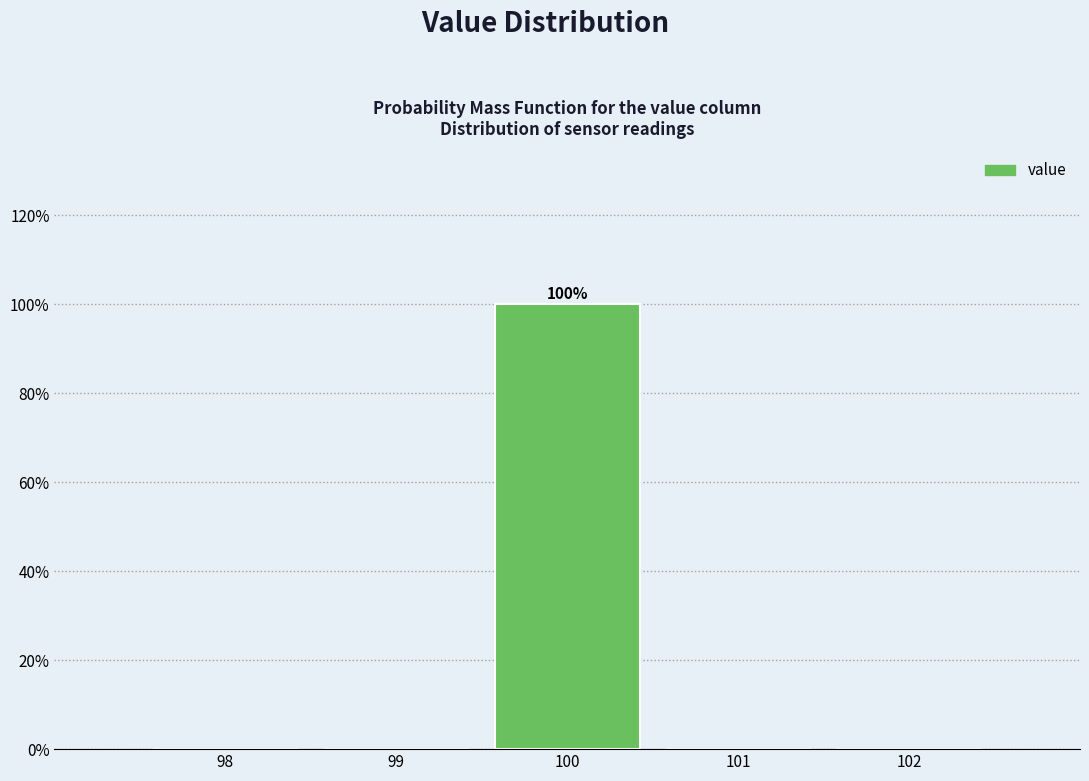

Reading left to right, transcribe all the data shown in this chart.

98=0	99=0	100=100	101=0	102=0